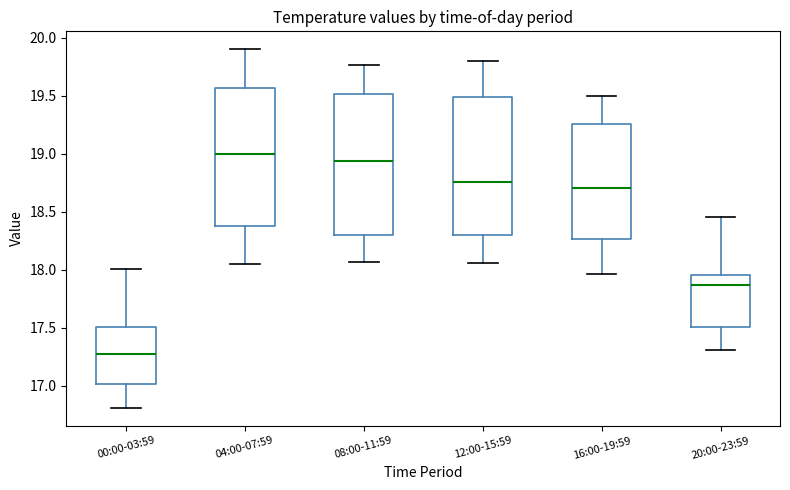

Where is the upper edge of the box for 12:00-15:59 on the y-axis? The values are not printed on the chart, so give them approximately, as read against the axis.

19.50